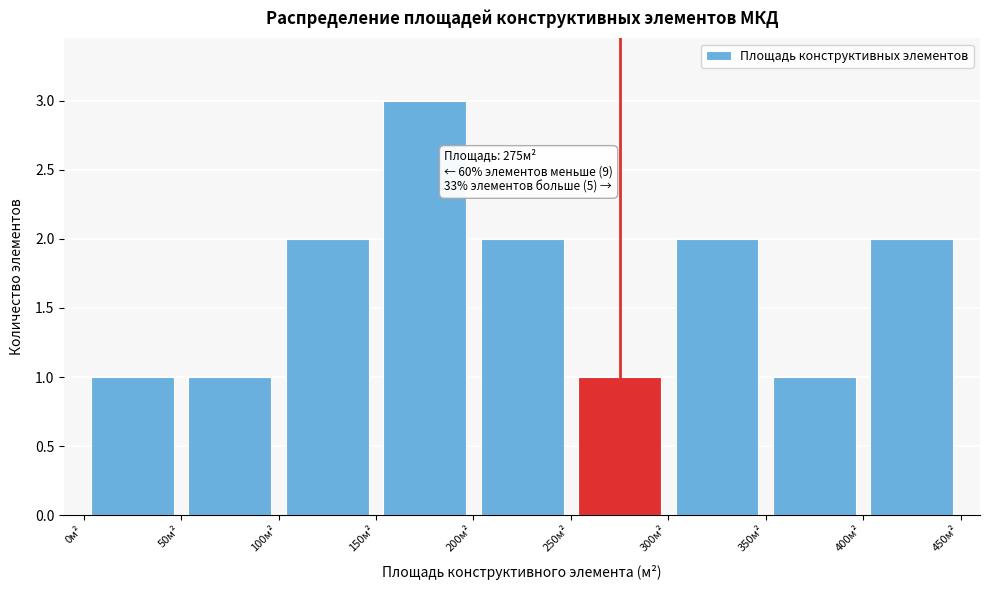

Which range on the x-axis has the tallest bar?

150 to 200